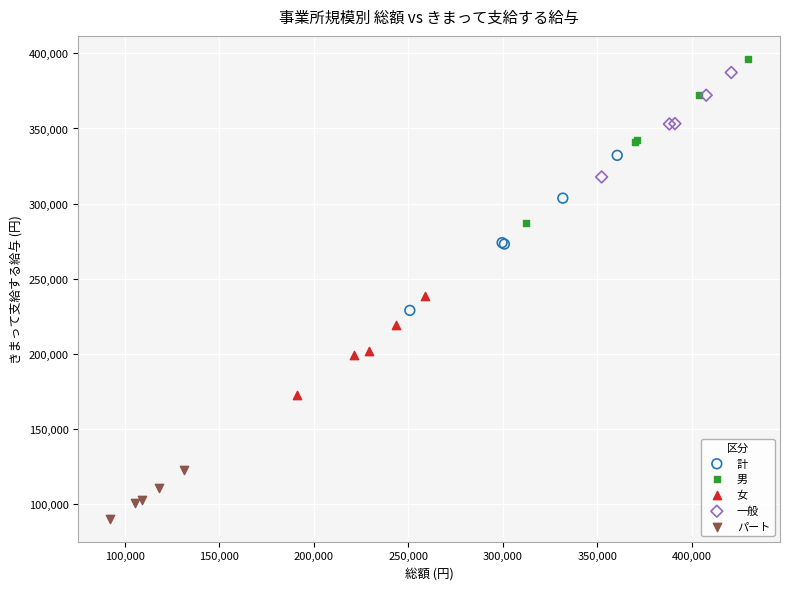

Which series contains the lowest Y value?

パート